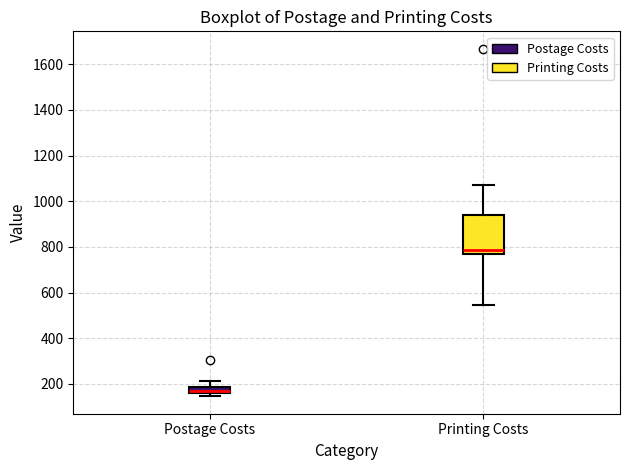

Which box is the tallest, from its lower edge to its upper edge?

Printing Costs